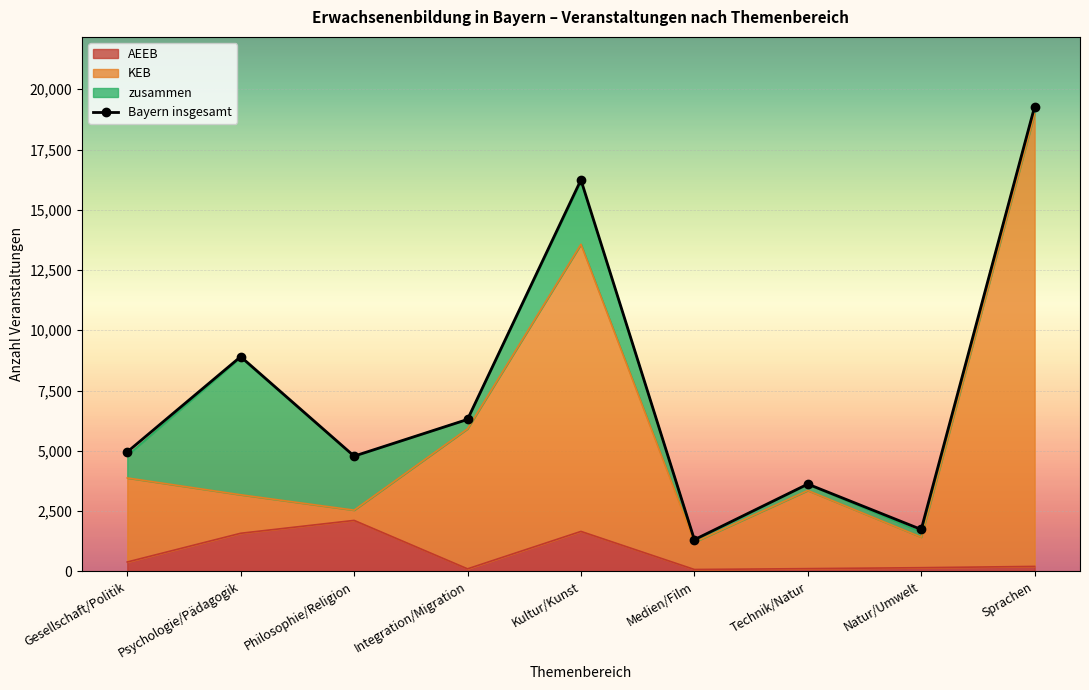

Reading left to right, list all the values displayed in this chart.

Gesellschaft/Politik=4952	Psychologie/Pädagogik=8905	Philosophie/Religion=4778	Integration/Migration=6301	Kultur/Kunst=16241	Medien/Film=1310	Technik/Natur=3618	Natur/Umwelt=1734	Sprachen=19281